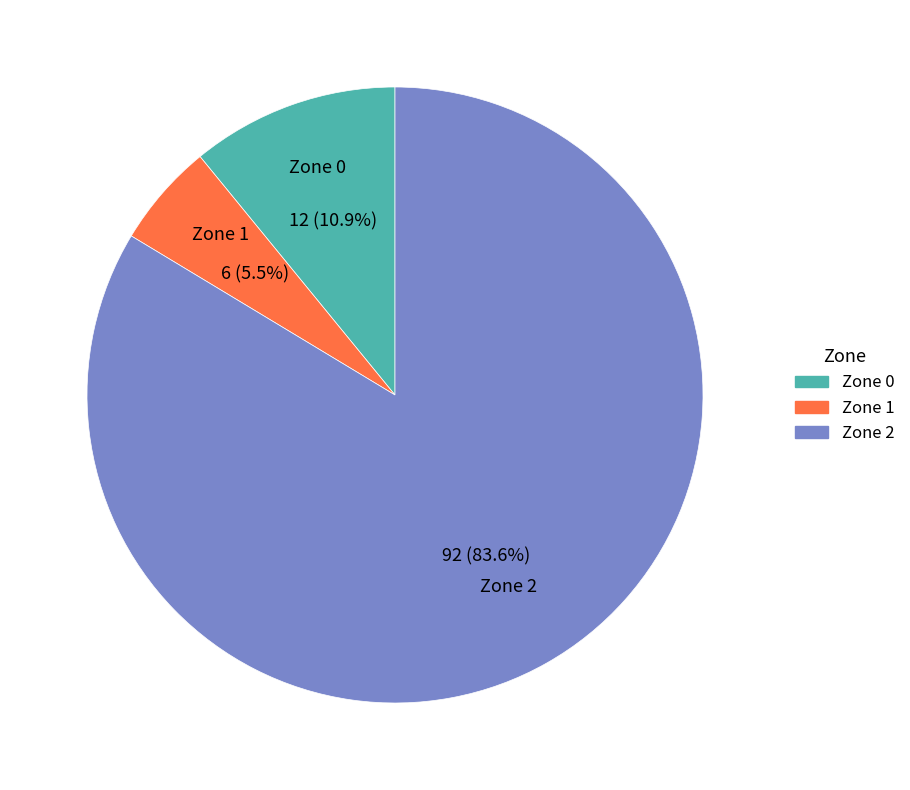

What percentage do Zone 1 and Zone 0 together represent?

16.4%